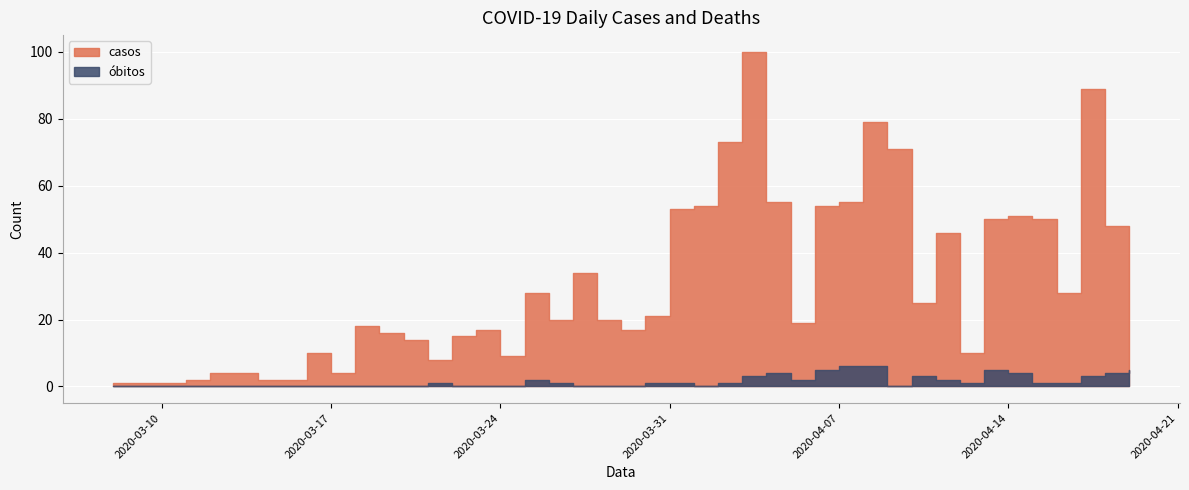

Rank the series at 2020-03-22 from highest to lowest value.

casos, obitos